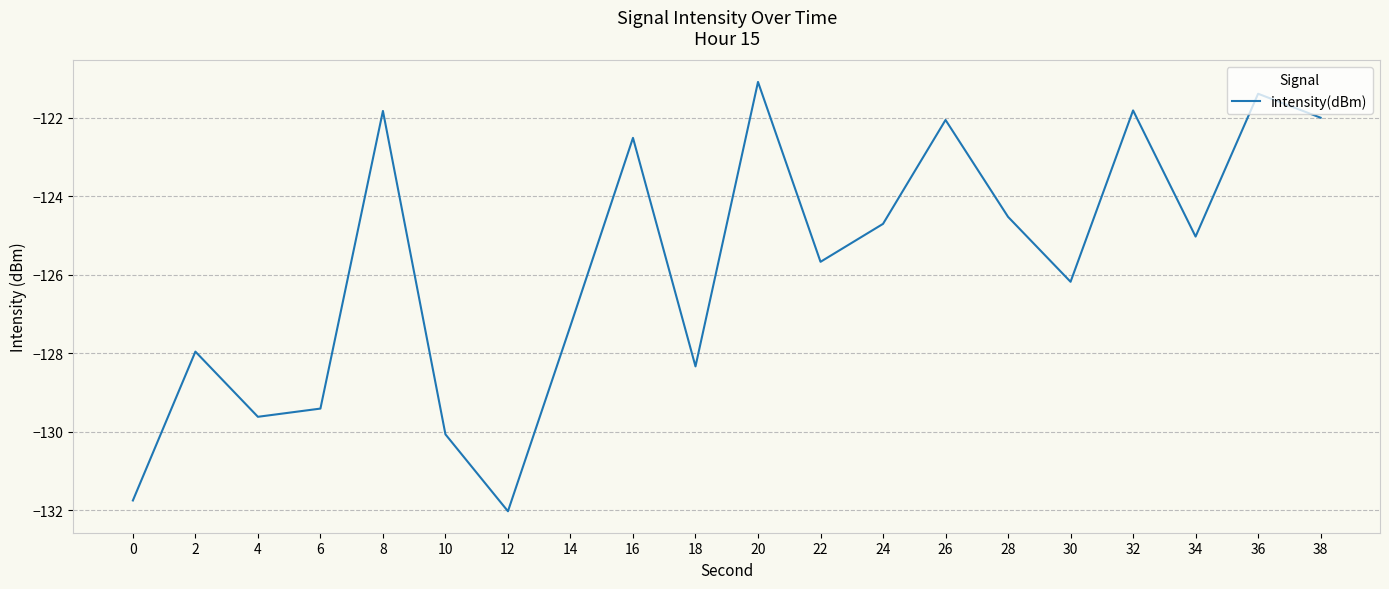

What is the change in value from 0 to 16?

+9.2